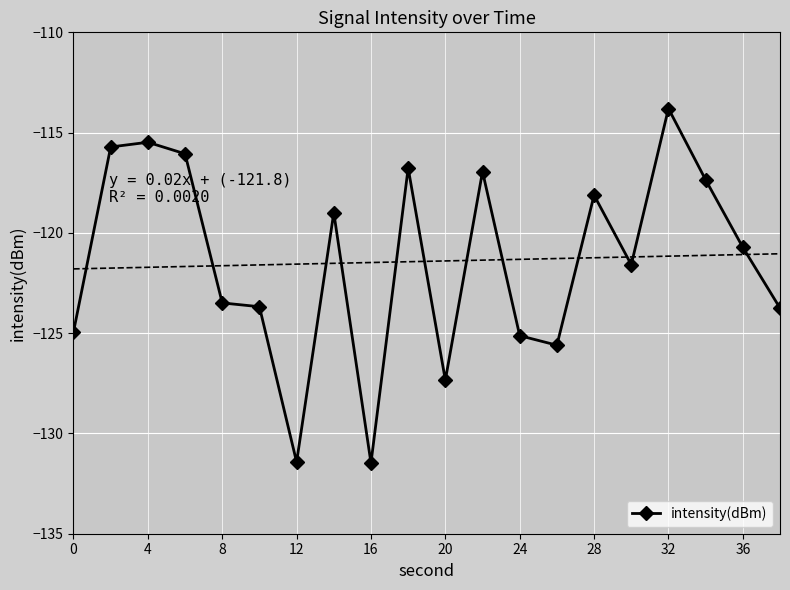

Reading left to right, transcribe all the data shown in this chart.

-124.9	-115.7	-115.5	-116.1	-123.5	-123.7	-131.4	-119.0	-131.5	-116.8	-127.3	-116.9	-125.1	-125.6	-118.1	-121.6	-113.8	-117.4	-120.7	-123.8